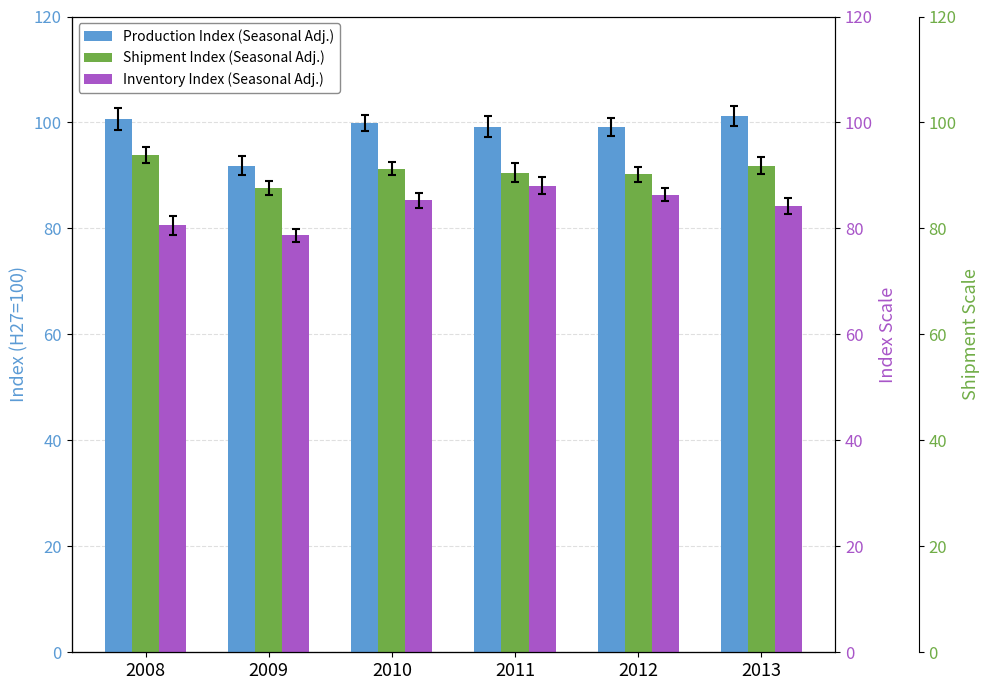

The Inventory Index (Seasonal Adj.) series shows 86.4 at 2012. True or false?

True